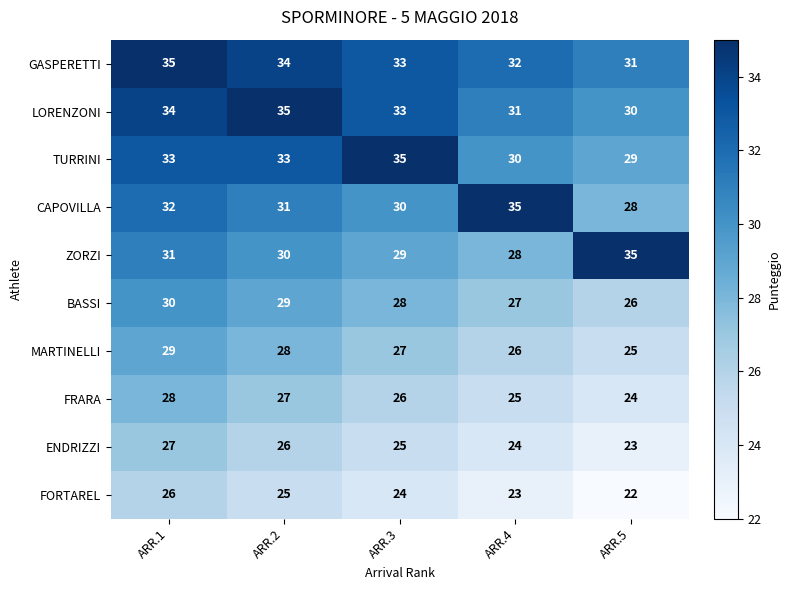

The FRARA series shows 9 at ARR.2. True or false?

False